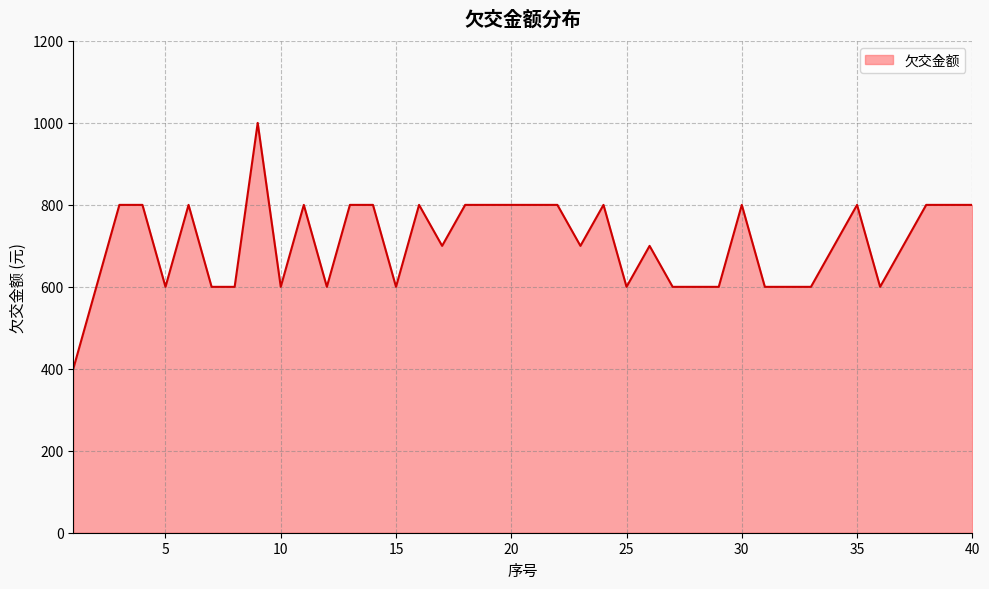

How many categories are shown in the chart?

40